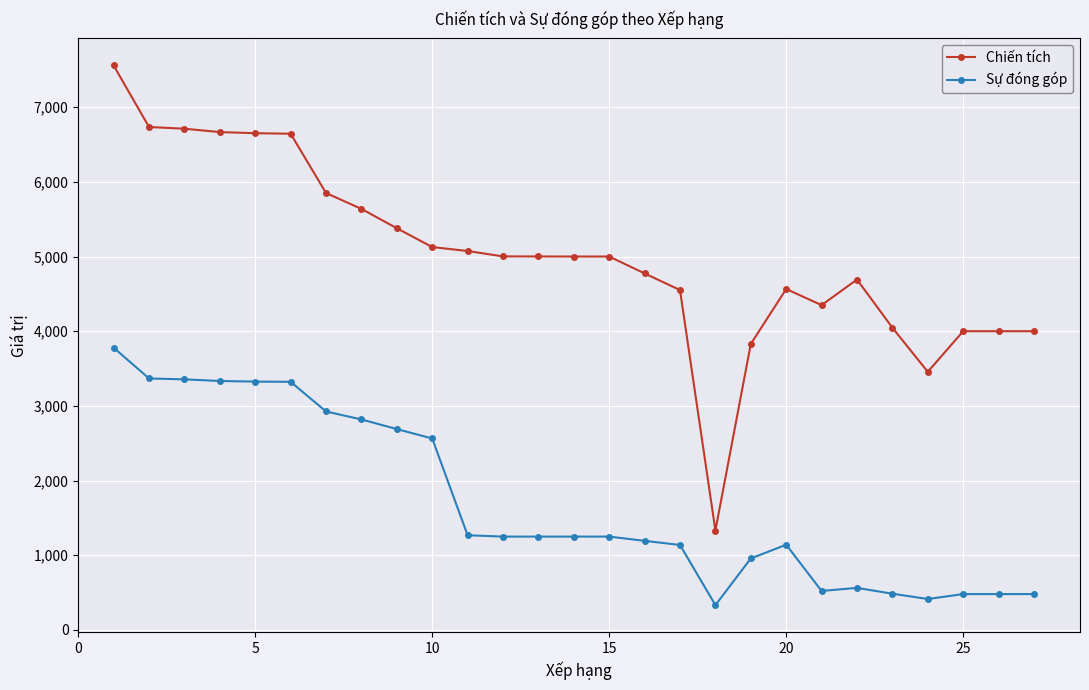

How many data points does each series have?

27